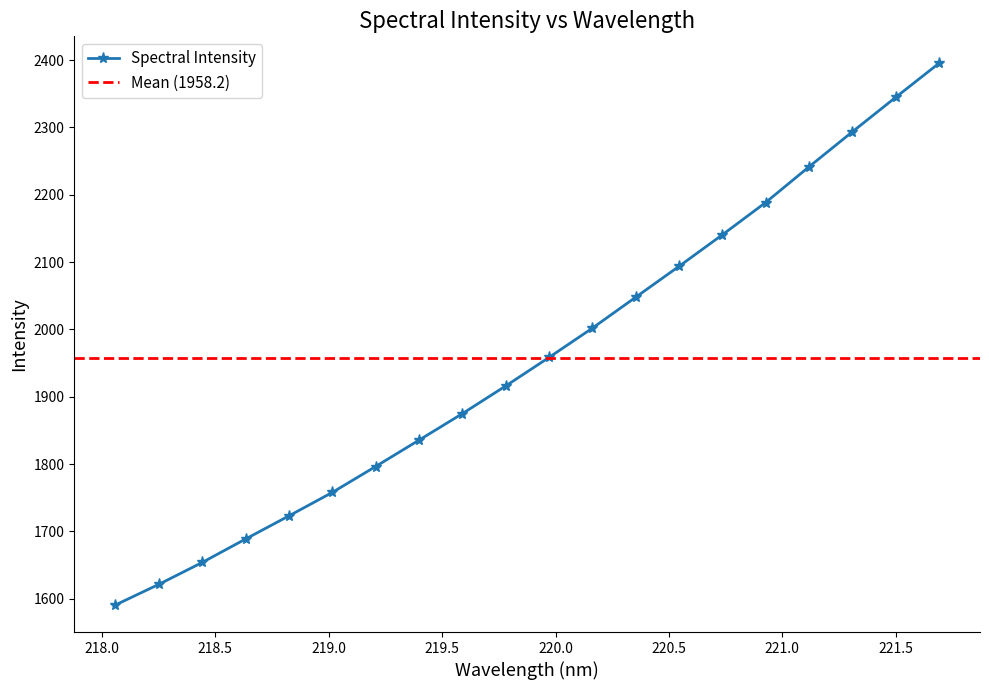

Does the chart display data point markers on the line(s)?

Yes